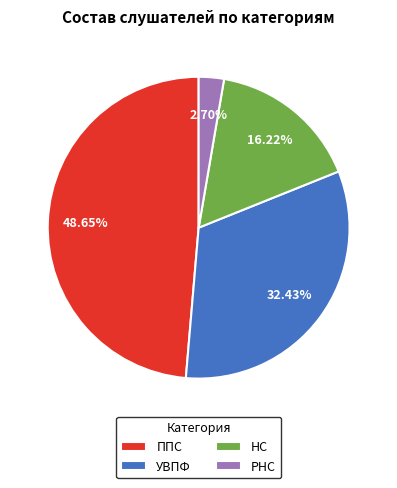

Approximately how many times larger is the value at УВПФ compared to НС?

2.0